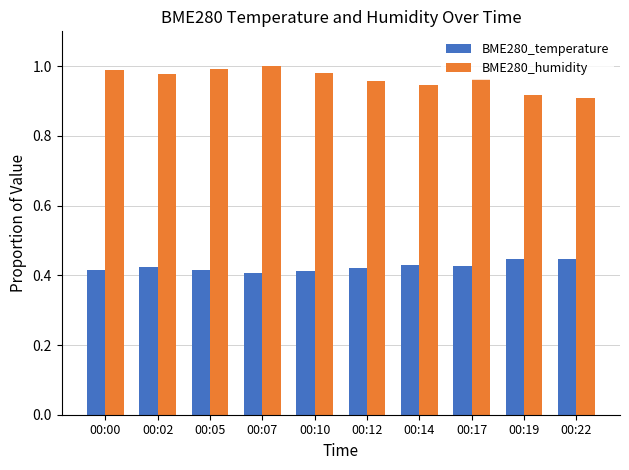

What are all the series names shown in the legend?

BME280_temperature, BME280_humidity